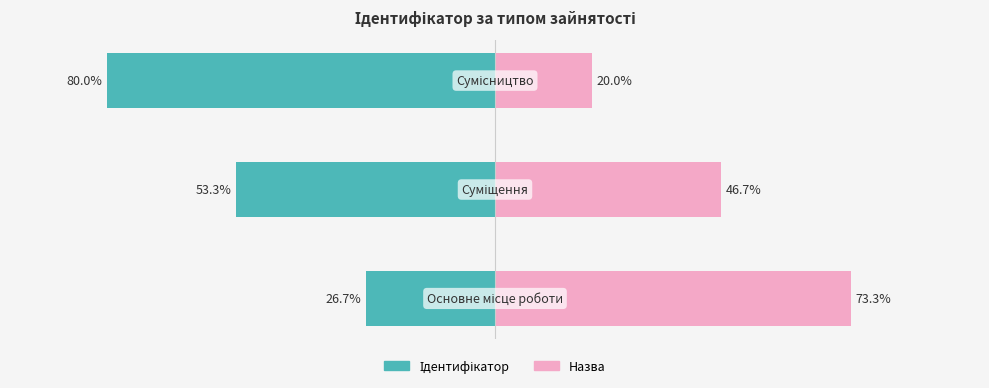

Count the number of categories in the chart.

3